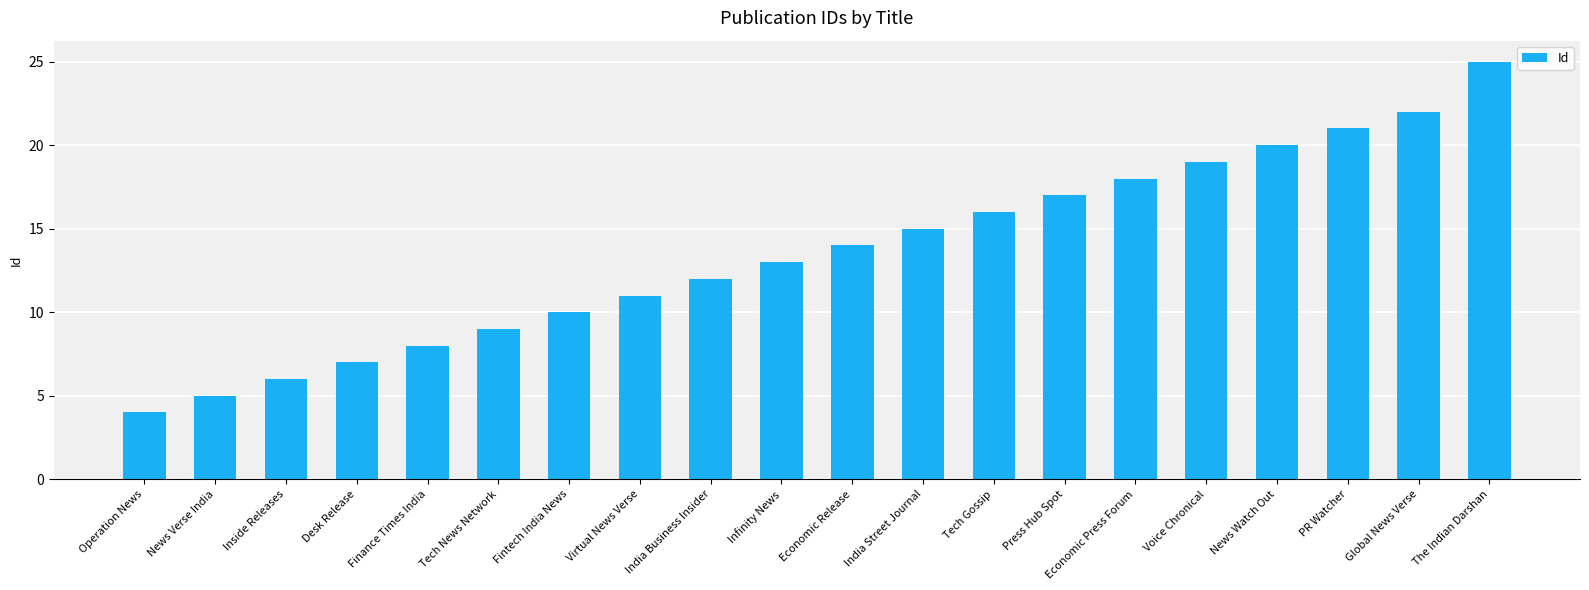

How many data points does each series have?

20